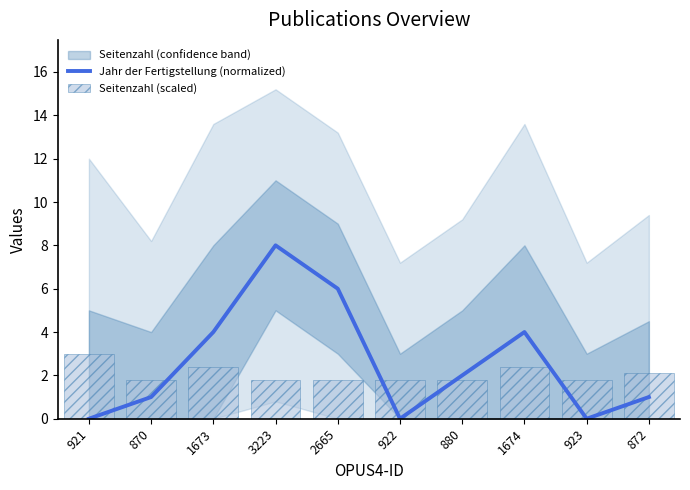

What is the difference between the highest and lowest values at 922?

1.8